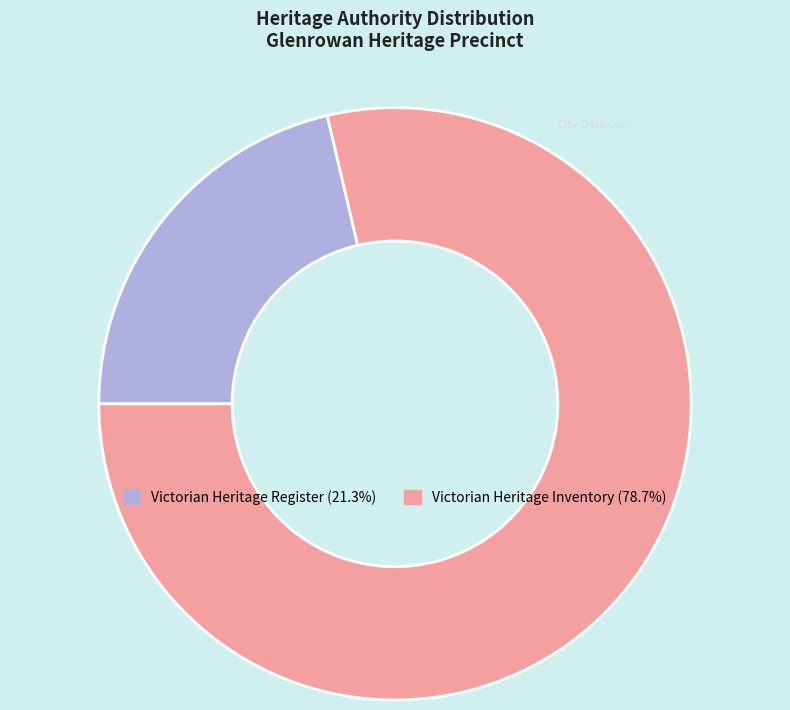

How many slices are in this pie chart?

2